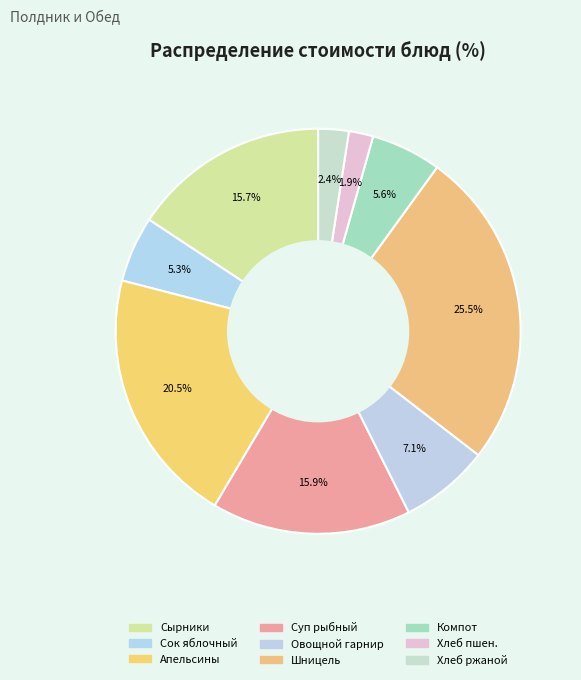

Rank the categories by value from highest to lowest.

Шницель из говядины, Апельсины свежие, Суп с рыбными консервами, Сырники из творога запеченные, Сложный овощной гарнир, Компот из плодов, Сок яблочный, Хлеб ржано-пшеничный, Хлеб пшеничный